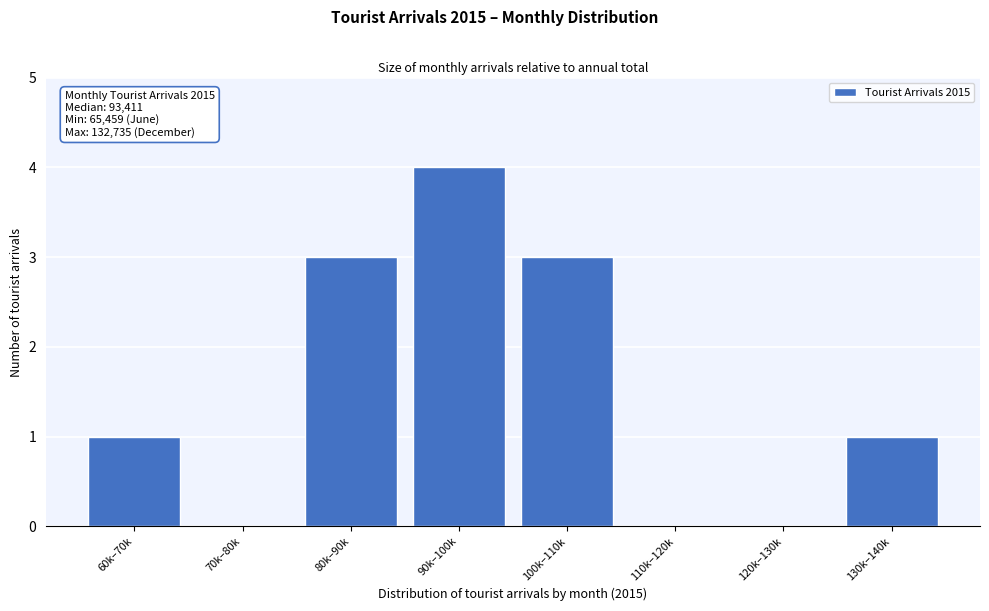

Reading left to right, transcribe all the data shown in this chart.

60k–70k=1	70k–80k=0	80k–90k=3	90k–100k=4	100k–110k=3	110k–120k=0	120k–130k=0	130k–140k=1